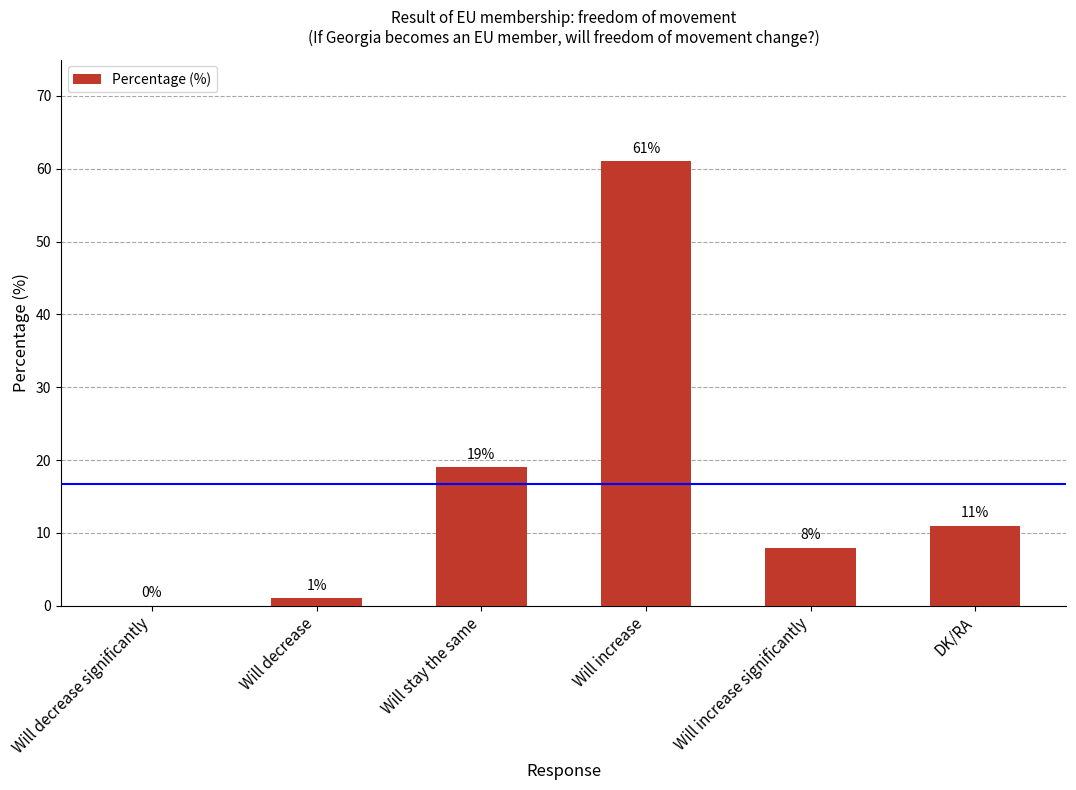

Reading right to left, extract all data points from this chart.

DK/RA=11	Will increase significantly=8	Will increase=61	Will stay the same=19	Will decrease=1	Will decrease significantly=0